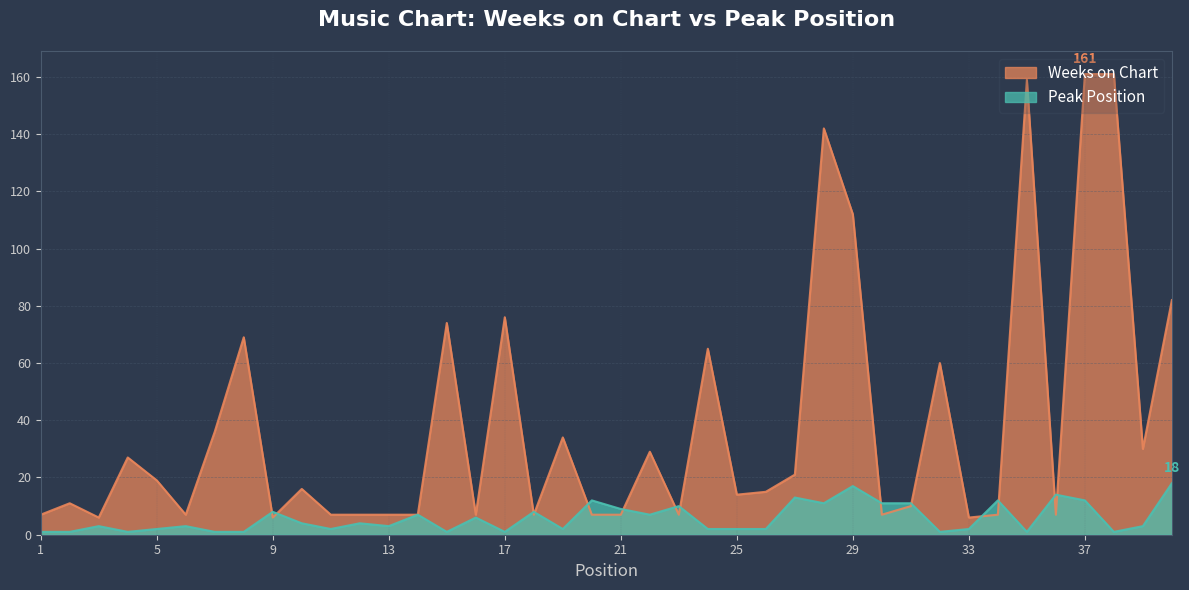

Is it true that Peak Position equals 3 at 26?

False